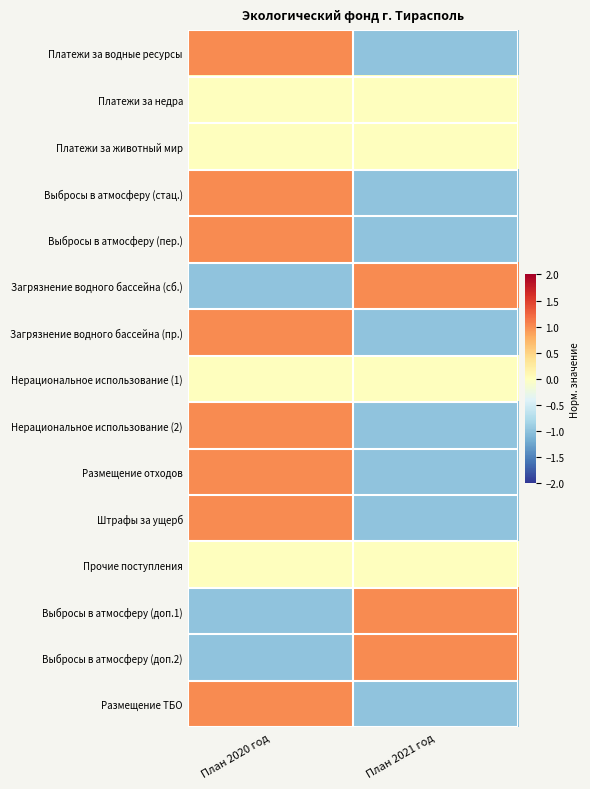

List the series in order of their peak value, lowest first.

Платежи за недра, Платежи за животный мир, Нерациональное использование (1), Прочие поступления, Платежи за водные ресурсы, Выбросы в атмосферу (стац.), Выбросы в атмосферу (пер.), Загрязнение водного бассейна (сб.), Загрязнение водного бассейна (пр.), Нерациональное использование (2), Размещение отходов, Штрафы за ущерб, Выбросы в атмосферу (доп.1), Выбросы в атмосферу (доп.2), Размещение ТБО